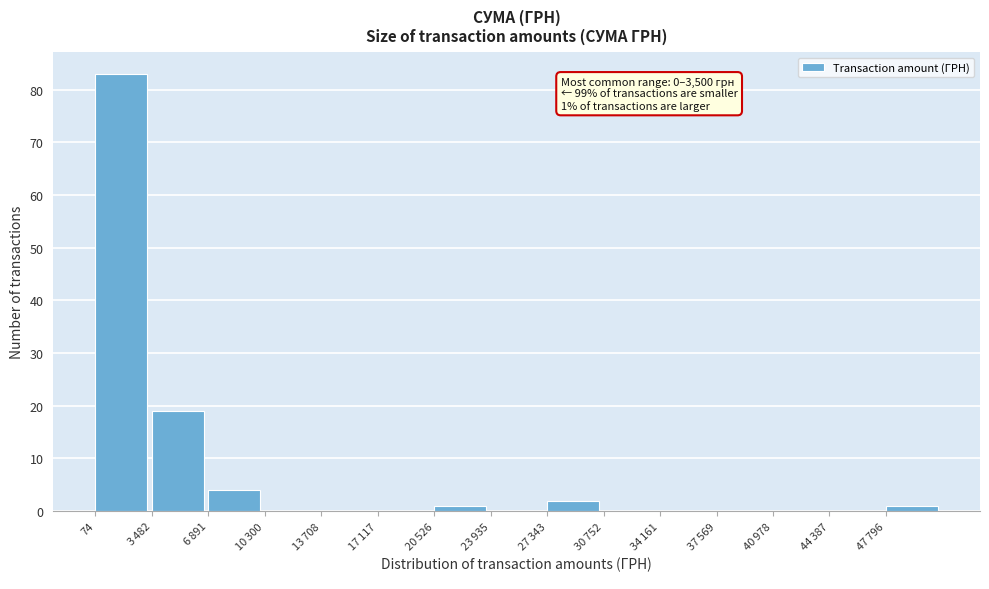

Which label corresponds to the largest value in the chart?

74